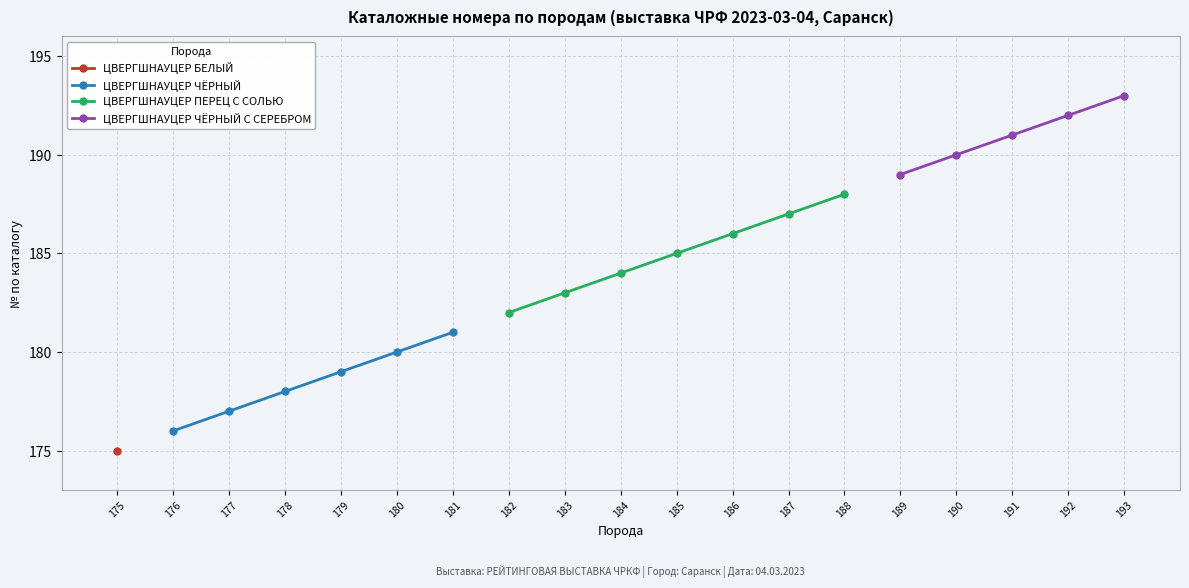

Rank the categories by ЦВЕРГШНАУЦЕР ЧЁРНЫЙ value from highest to lowest.

181, 180, 179, 178, 177, 176